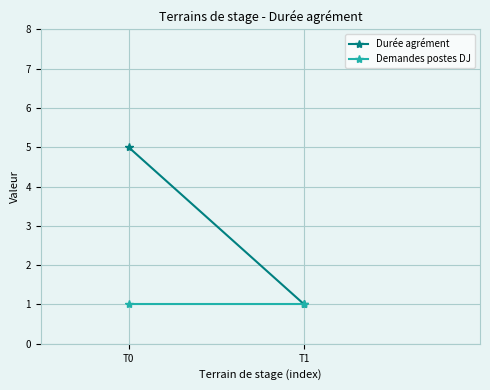

Between T0 and T1, which series saw the biggest shift?

Durée agrément